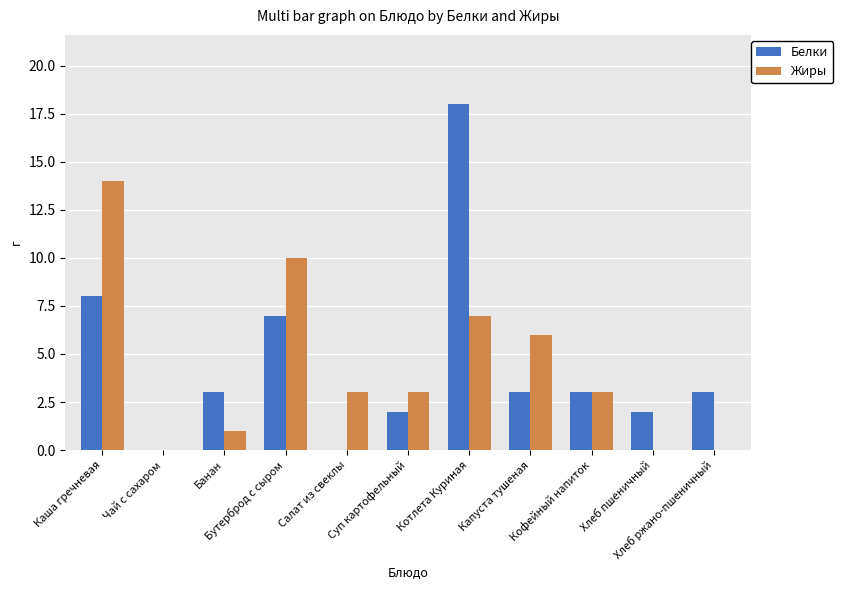

Count the number of data series in this chart.

2